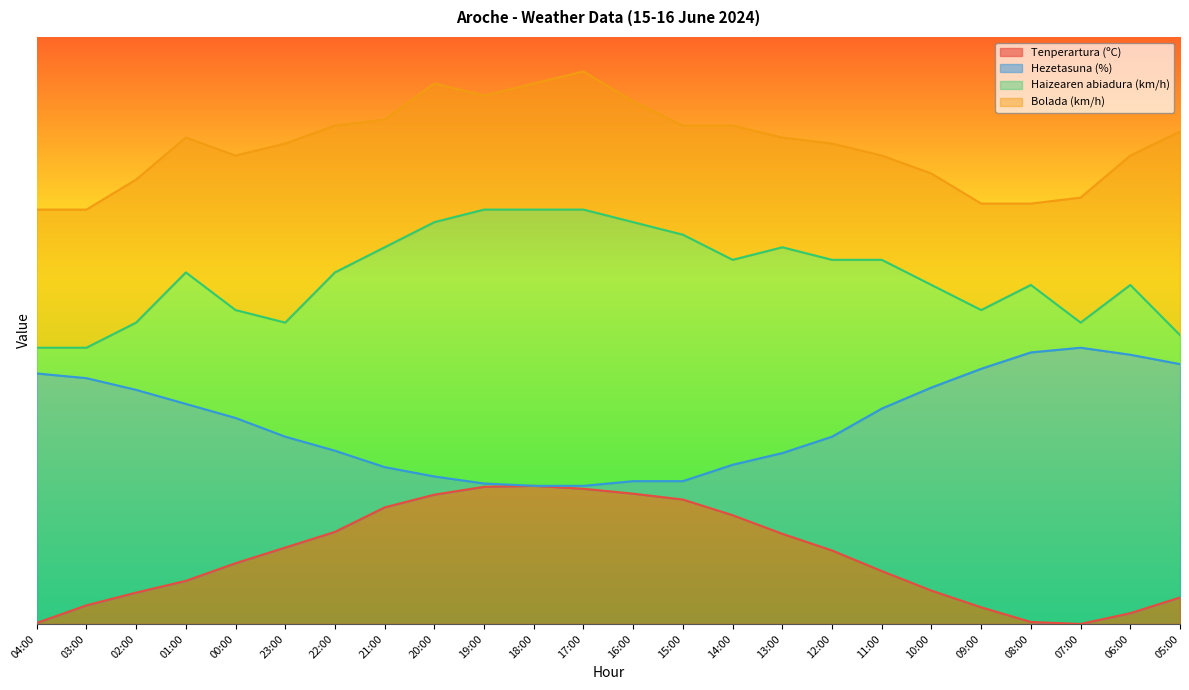

In Tenperartura (ºC), how many points are higher than both neighbors (excluding endpoints)?

1